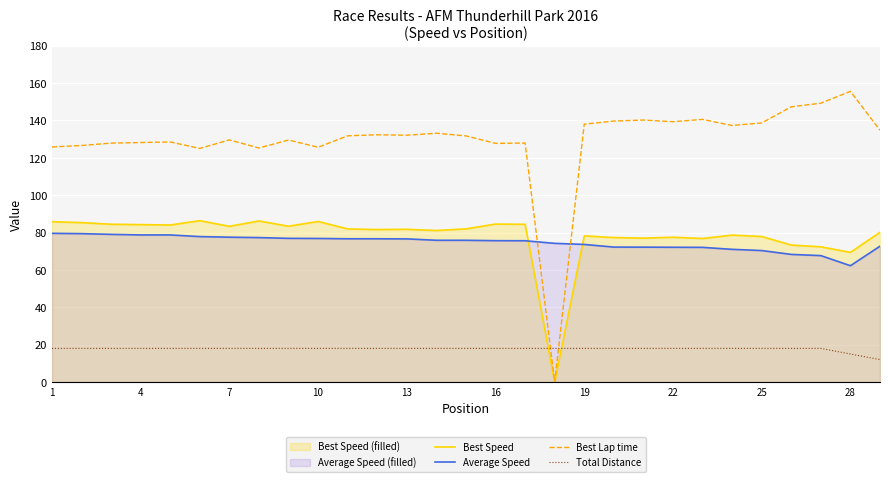

True or false: Best Speed has more than 1 points higher than both neighbors.

True